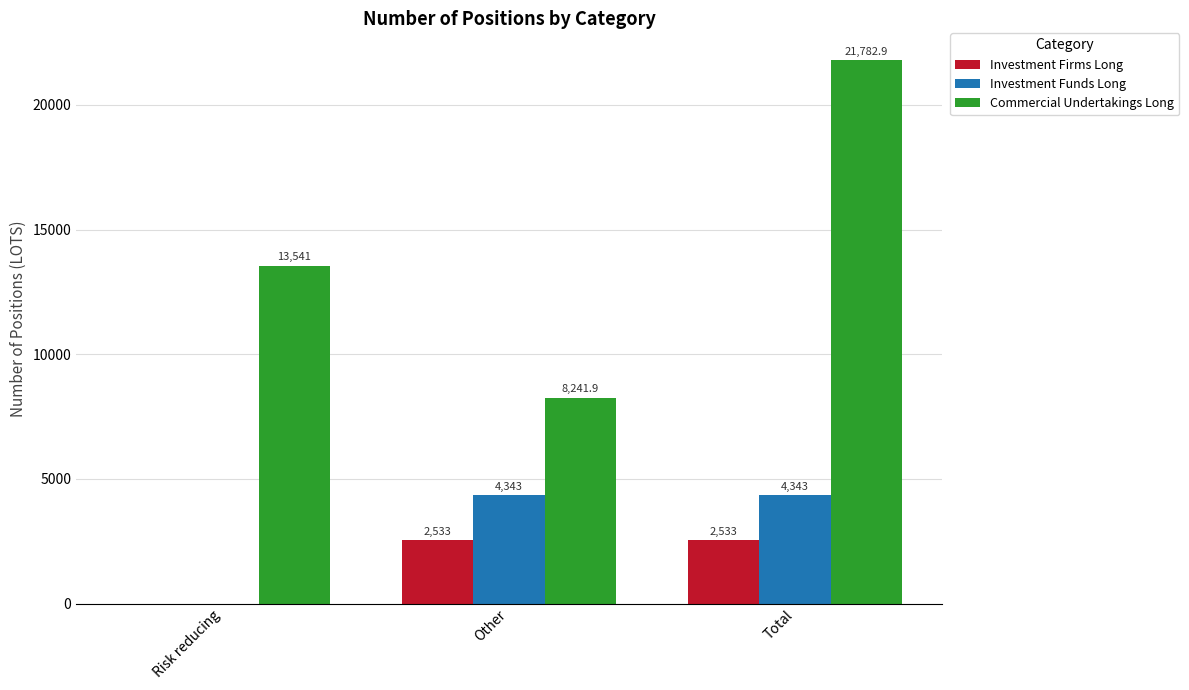

At which category is the sum across all series the highest?

Total